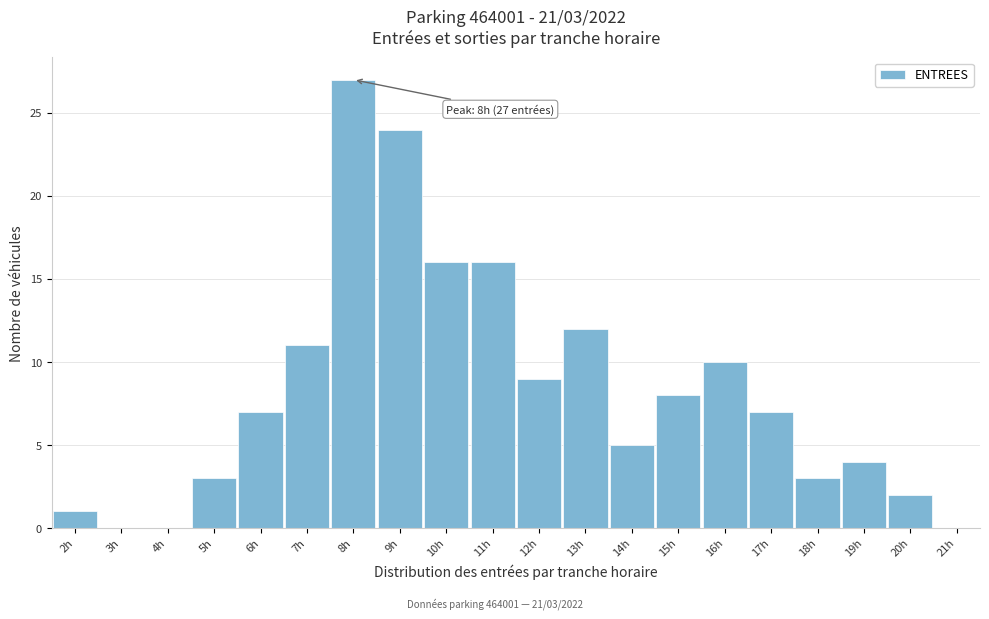

Reading left to right, what are all the values shown in this chart?

2h=1	3h=0	4h=0	5h=3	6h=7	7h=11	8h=27	9h=24	10h=16	11h=16	12h=9	13h=12	14h=5	15h=8	16h=10	17h=7	18h=3	19h=4	20h=2	21h=0